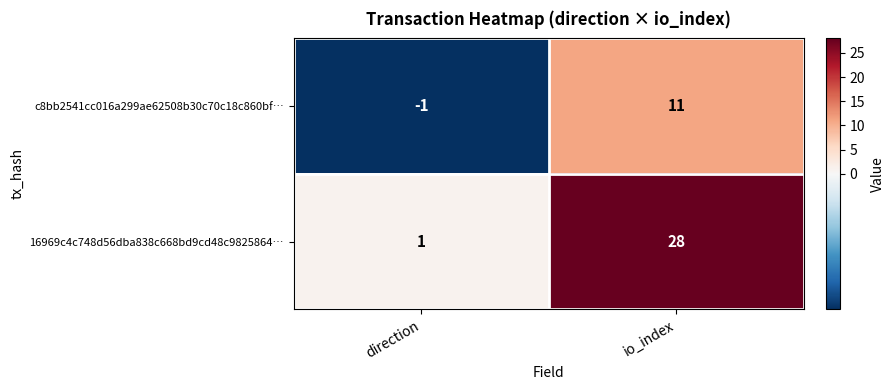

Rank the series at io_index from highest to lowest value.

16969c4c748d56dba838c668bd9cd48c9825864…, c8bb2541cc016a299ae62508b30c70c18c860bf…